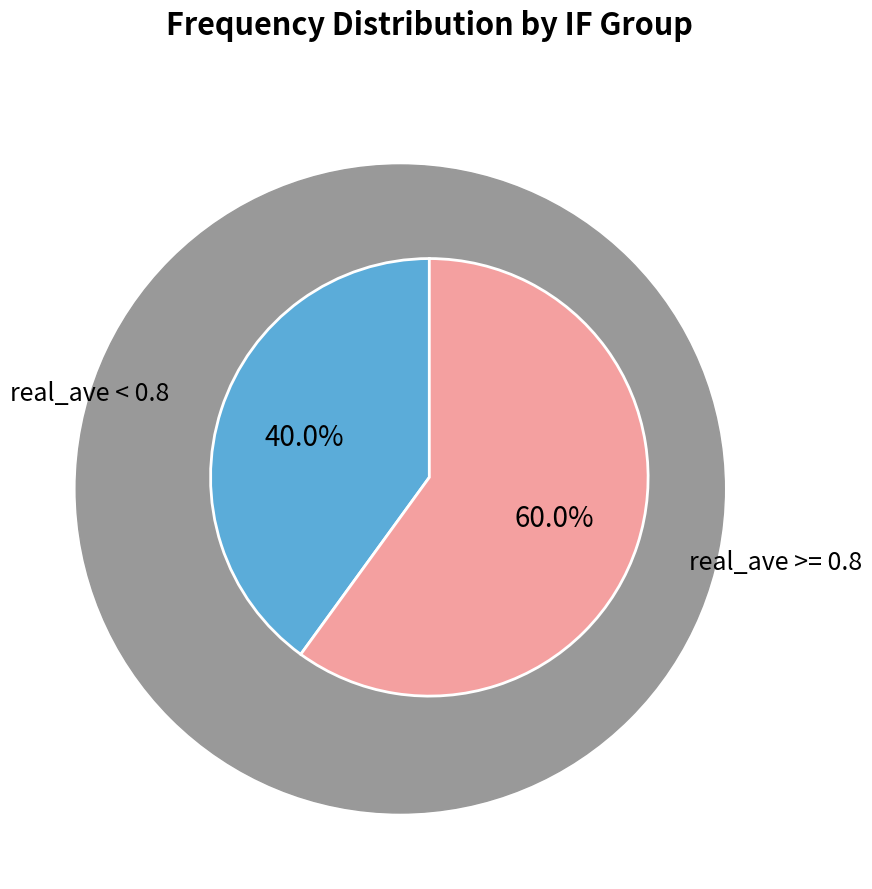

How many slices are in this pie chart?

2